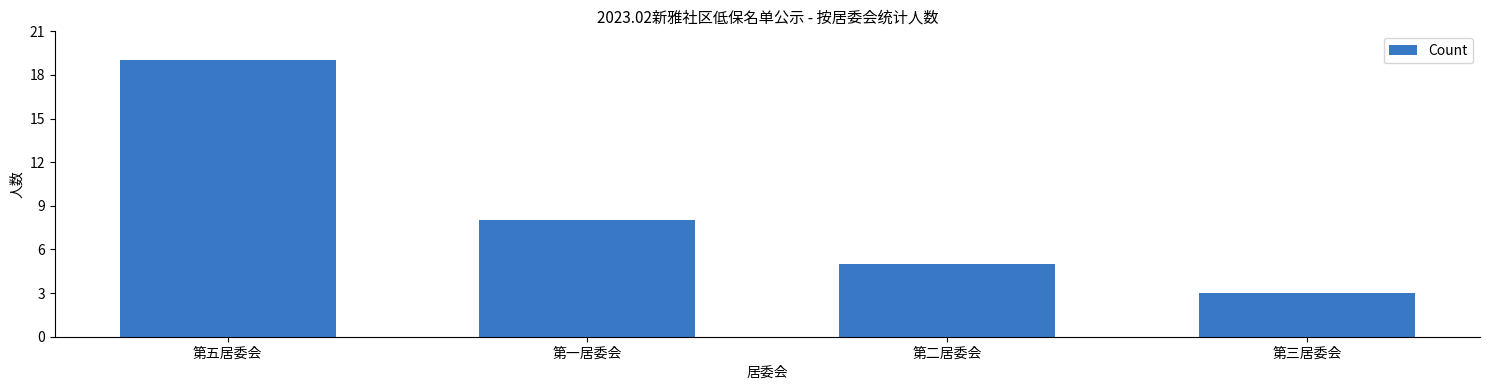

At which label does the data first exceed 8?

第五居委会